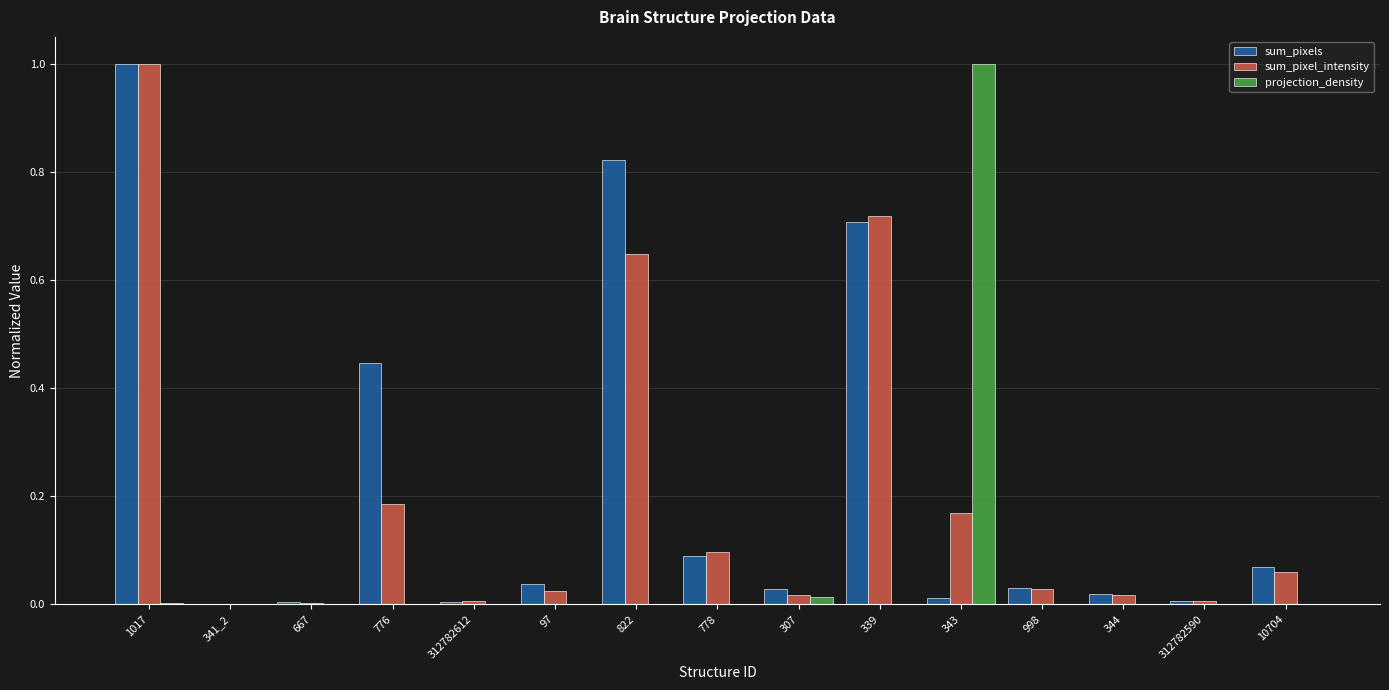

Is it true that projection_density equals 0.0 at 822?

True